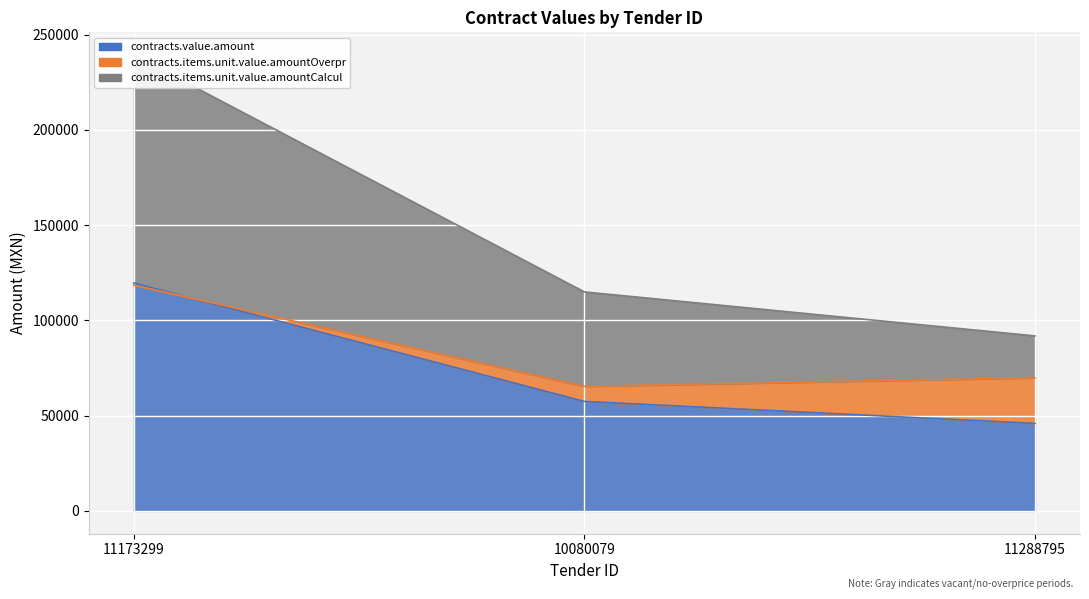

Which series has the largest range (max minus min)?

contracts.items.unit.value.amountCalcul